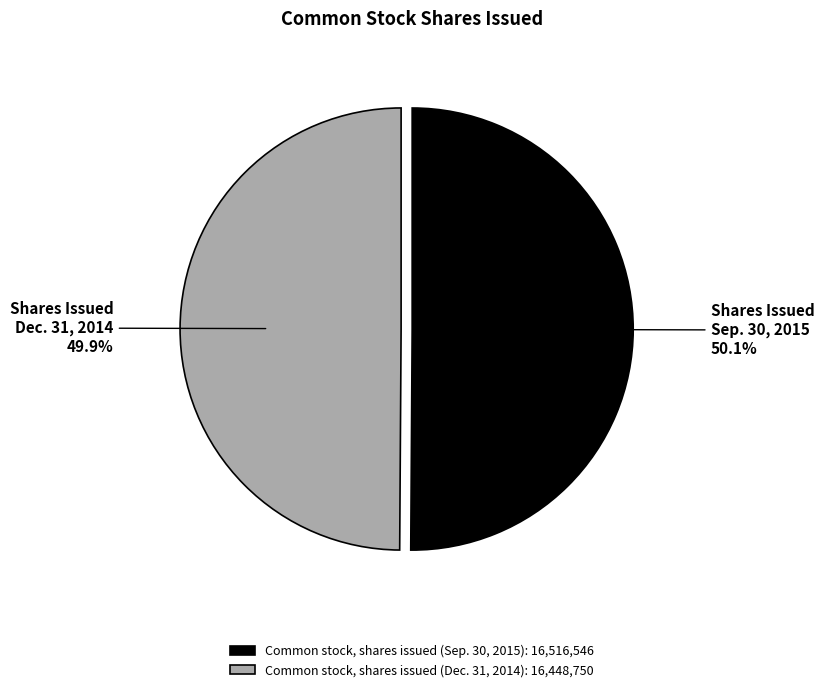

What is the total percentage of Common stock, shares issued (Dec. 31, 2014) and Common stock, shares issued (Sep. 30, 2015)?

100.0%